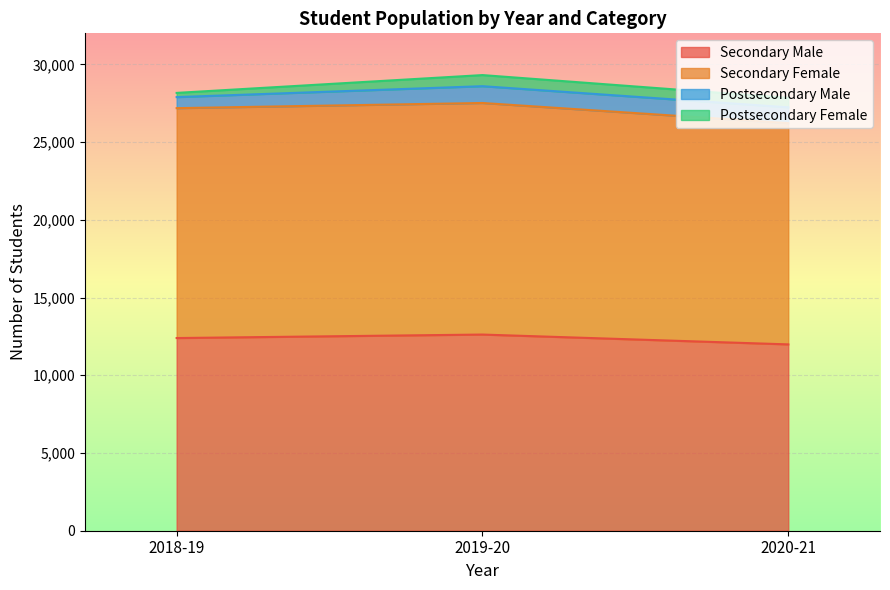

What is the difference between the maximum and minimum values in the Secondary Female series?

1298